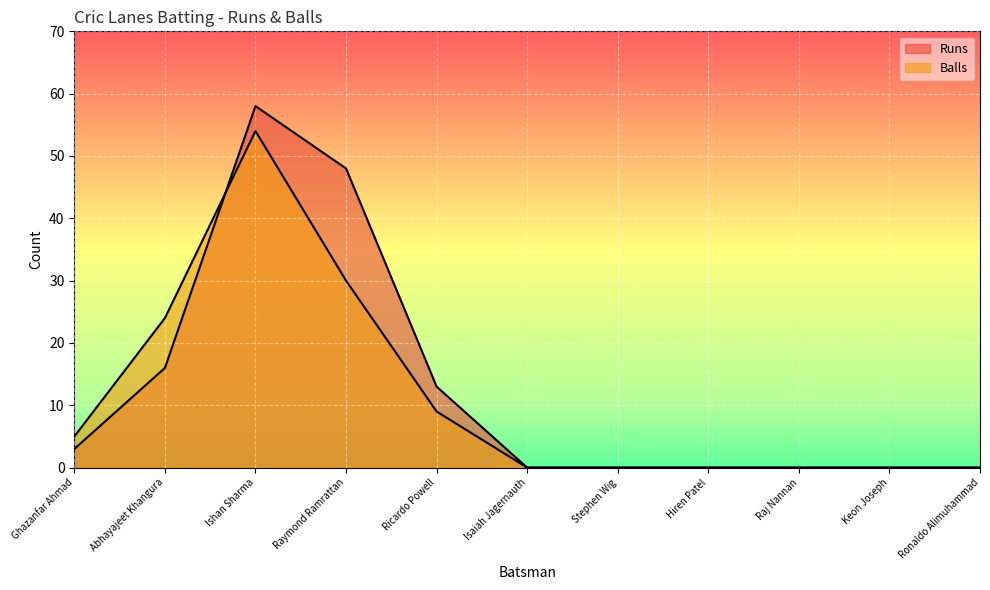

True or false: Runs and Balls intersect in this chart.

True